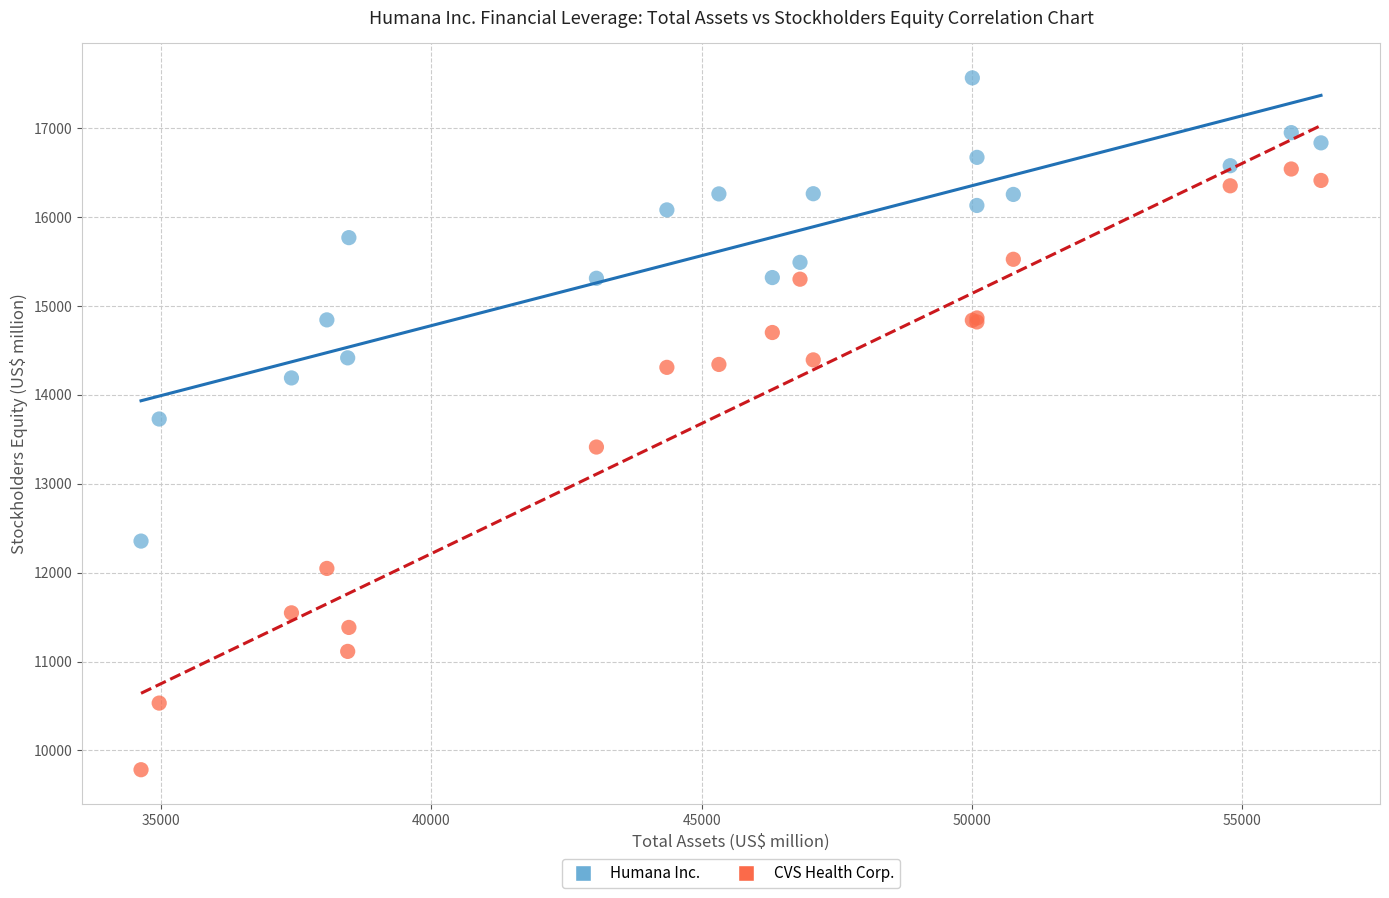

In the CVS Health Corp. series, what Y value is closest to 13161?

13412.8